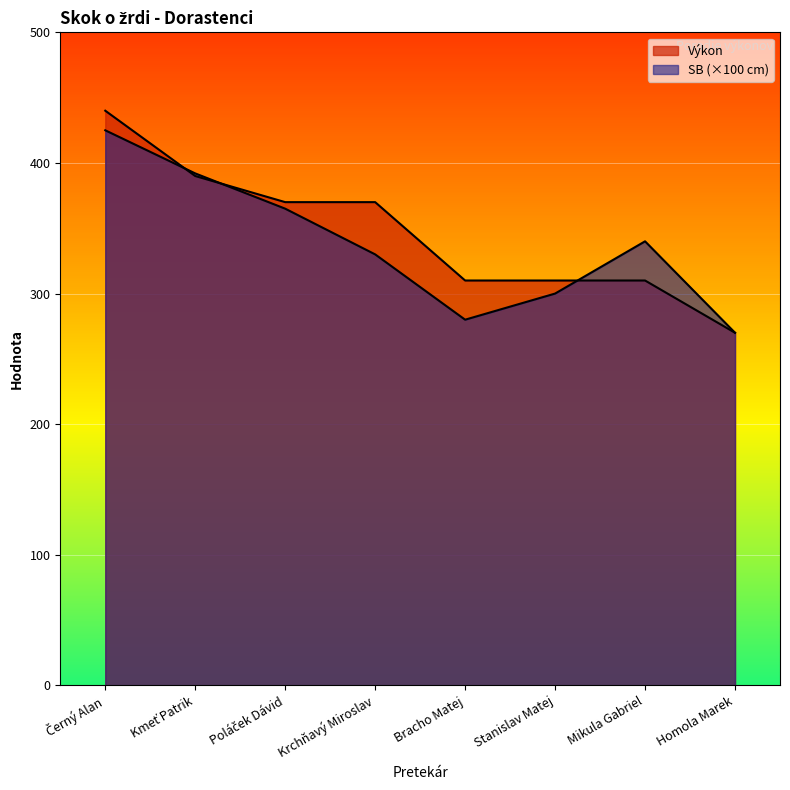

Which series changed the most between Kmeť Patrik and Mikula Gabriel?

Výkon